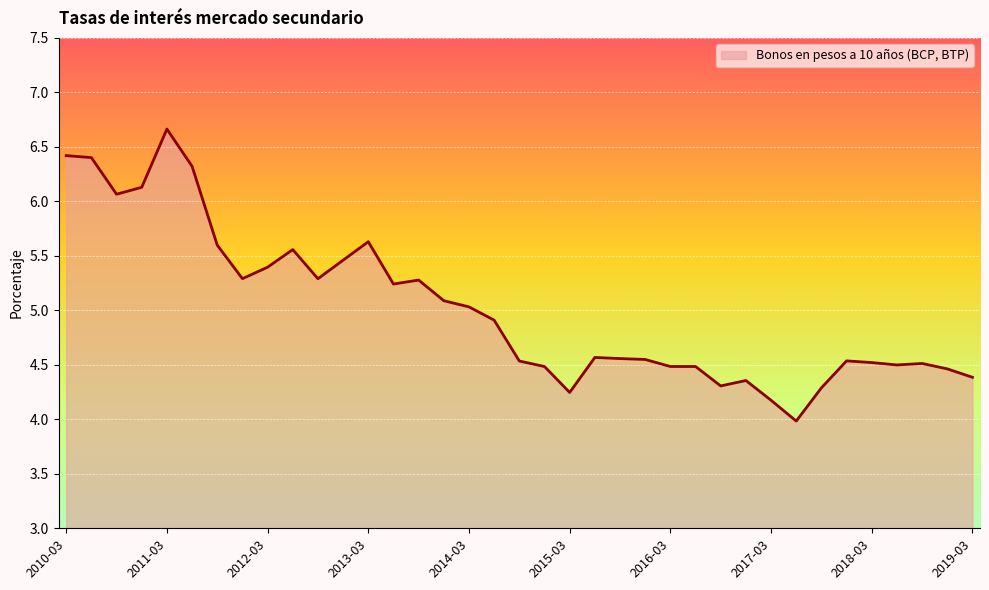

What is the greatest value displayed?

6.7